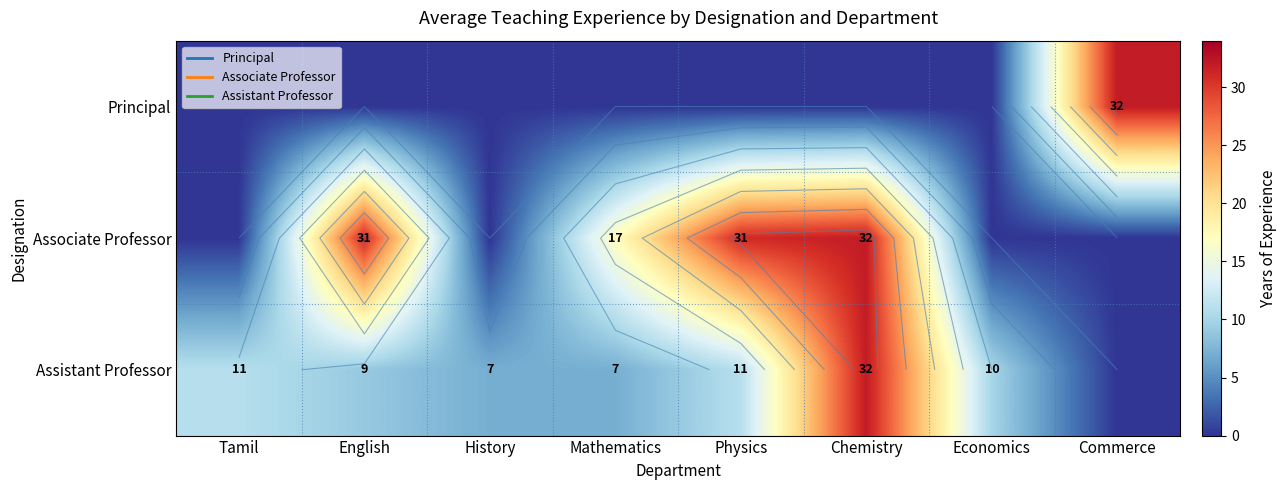

What is the total value across all series at Physics?

42